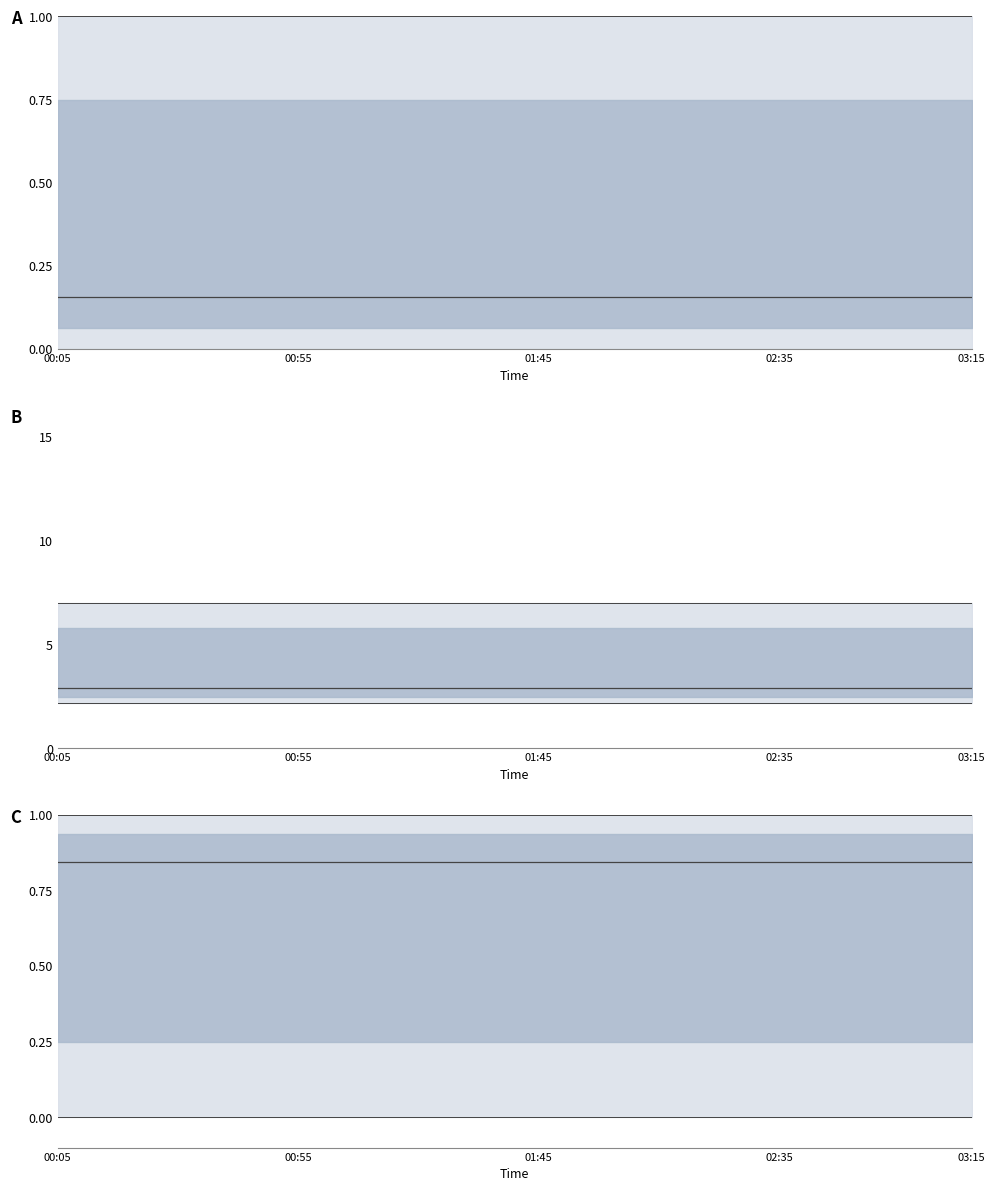

True or false: lower and median intersect in this chart.

False